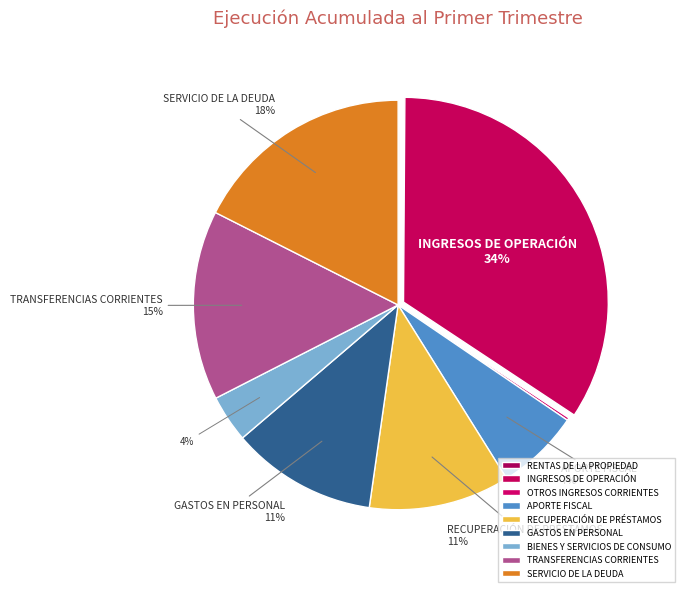

True or false: GASTOS EN PERSONAL accounts for 11% of the total.

True